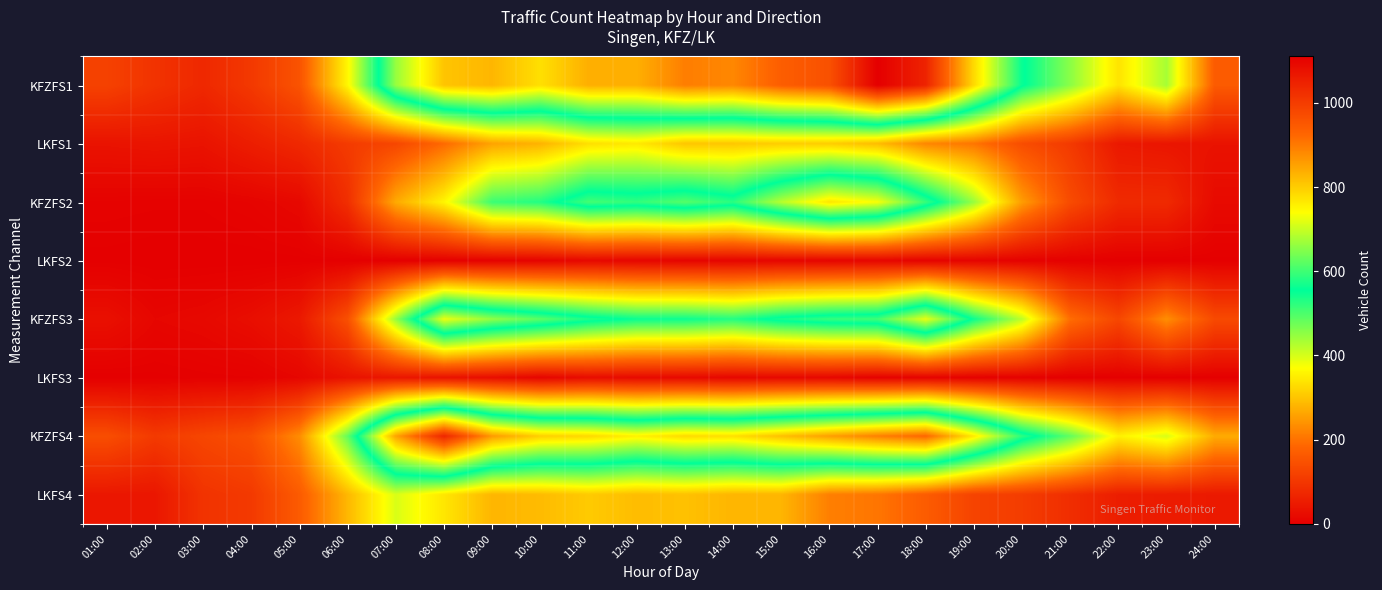

How many categories are shown in the chart?

24